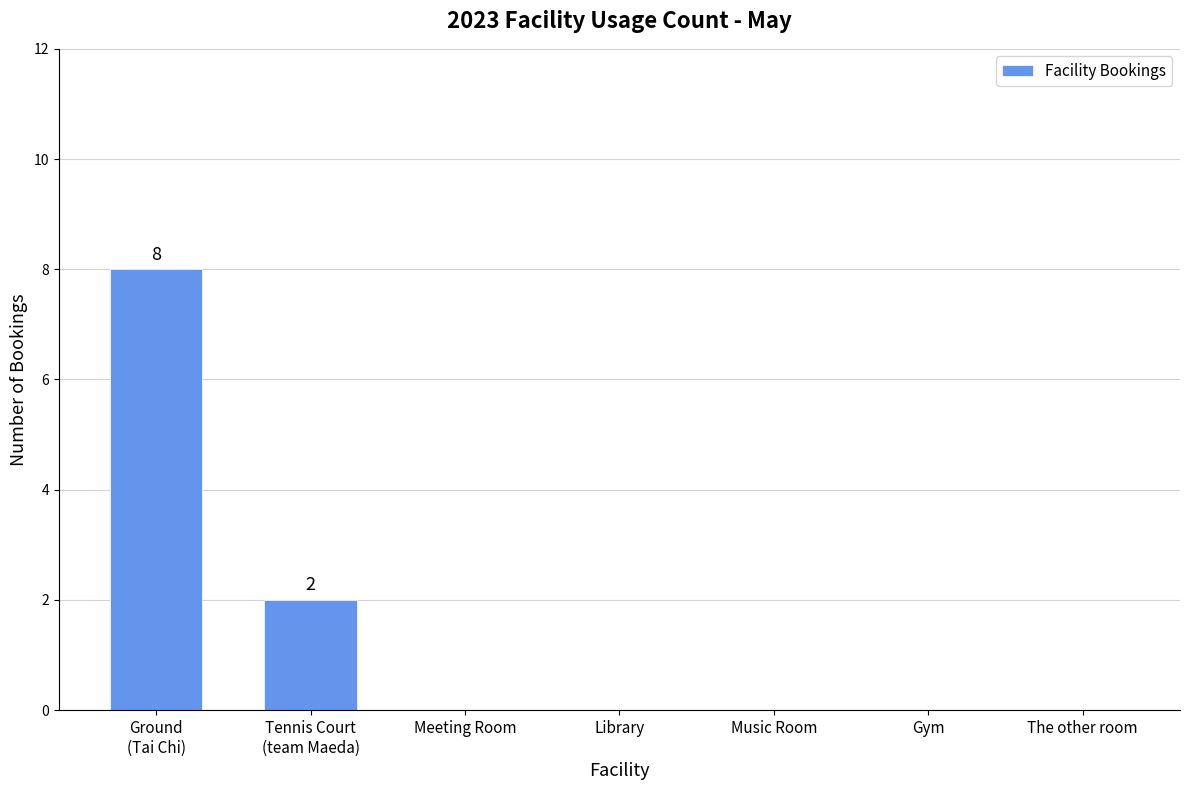

Reading right to left, what are all the values shown in this chart?

0	0	0	0	0	2	8